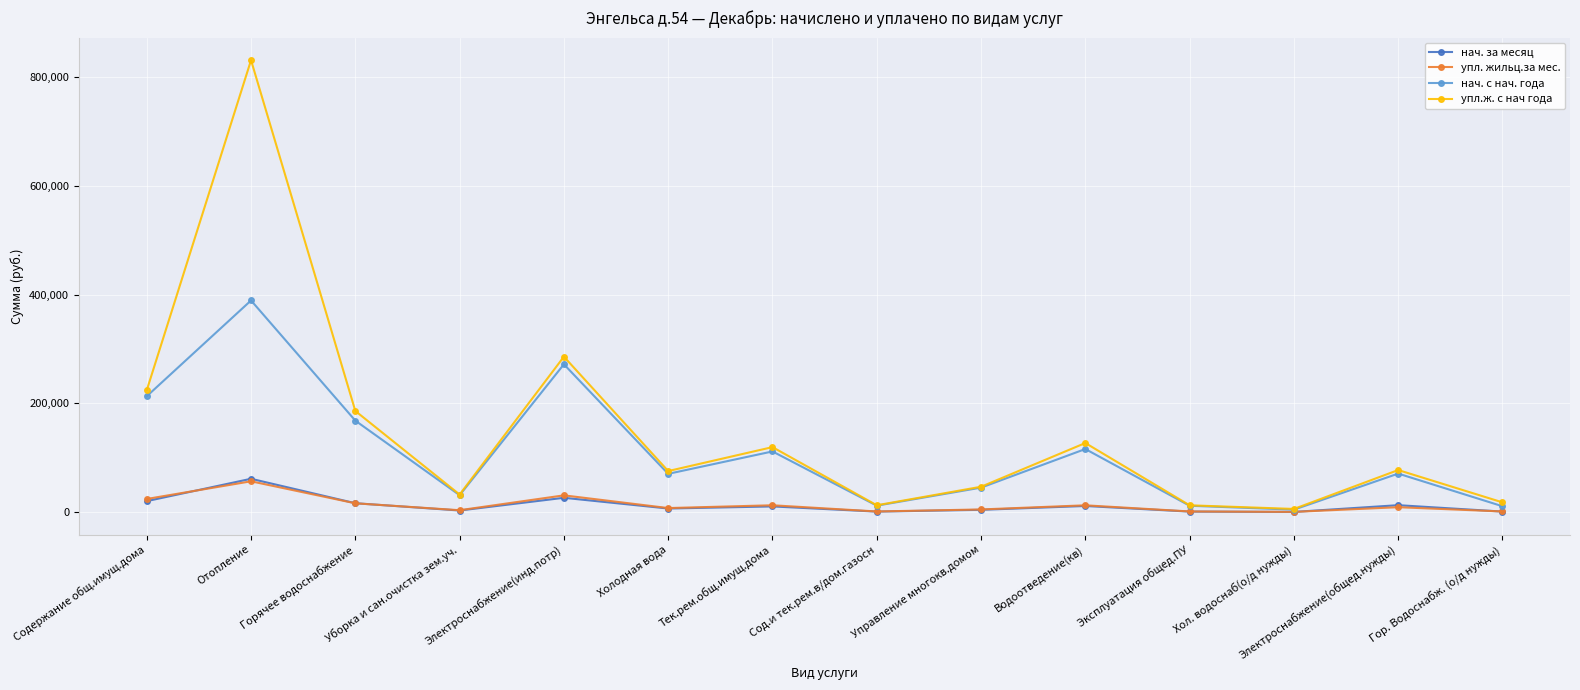

How many lines are shown in the chart?

4